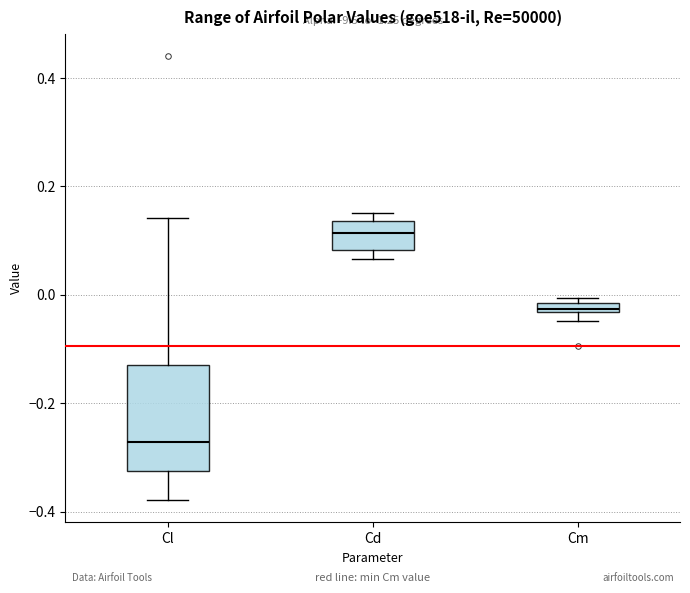

Where is the upper edge of the box for Cl on the y-axis? The values are not printed on the chart, so give them approximately, as read against the axis.

-0.12